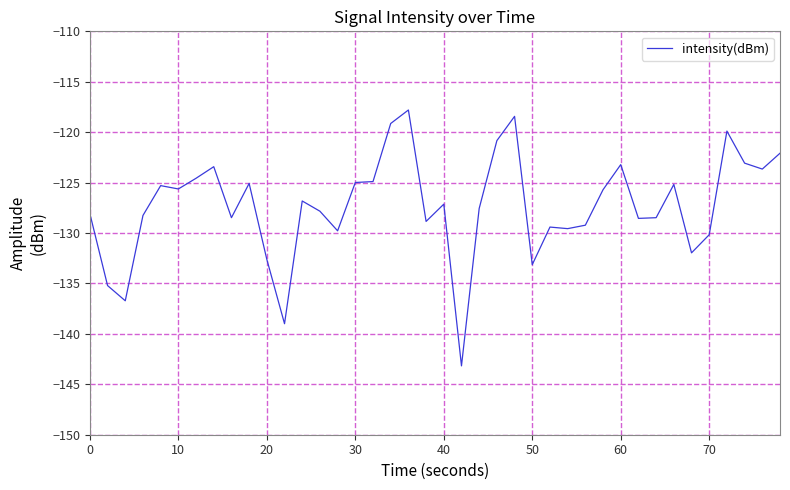

What is the greatest value displayed?

-117.8